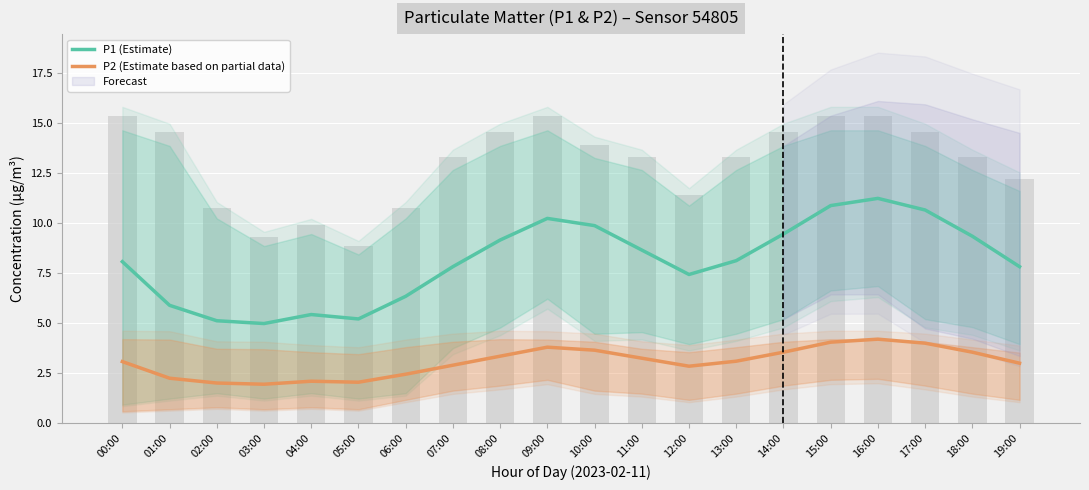

What is the difference between the second highest and second lowest values in the P1 (Estimate) series?

5.7